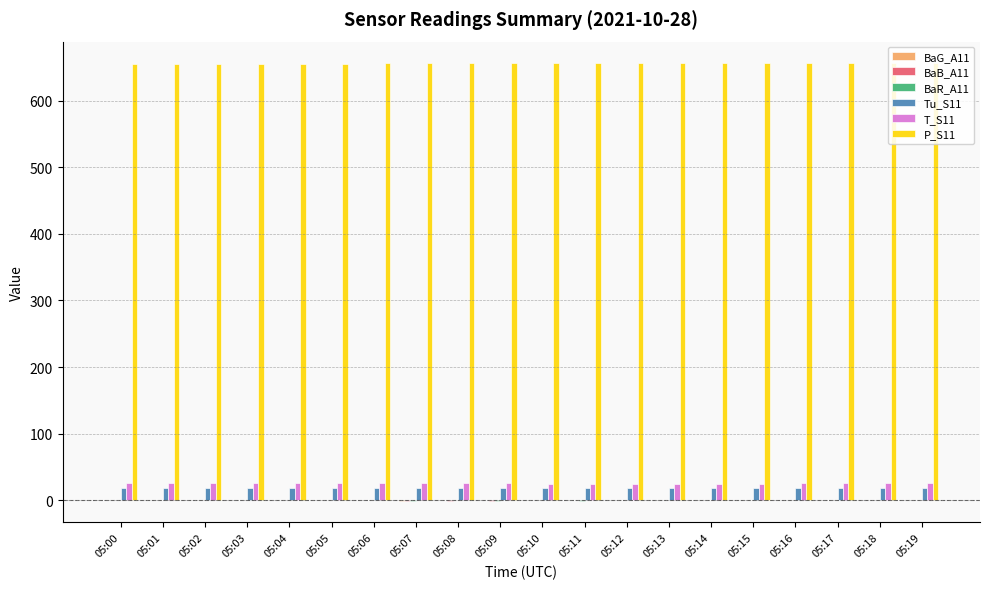

Which series has the largest total across all categories?

P_S11